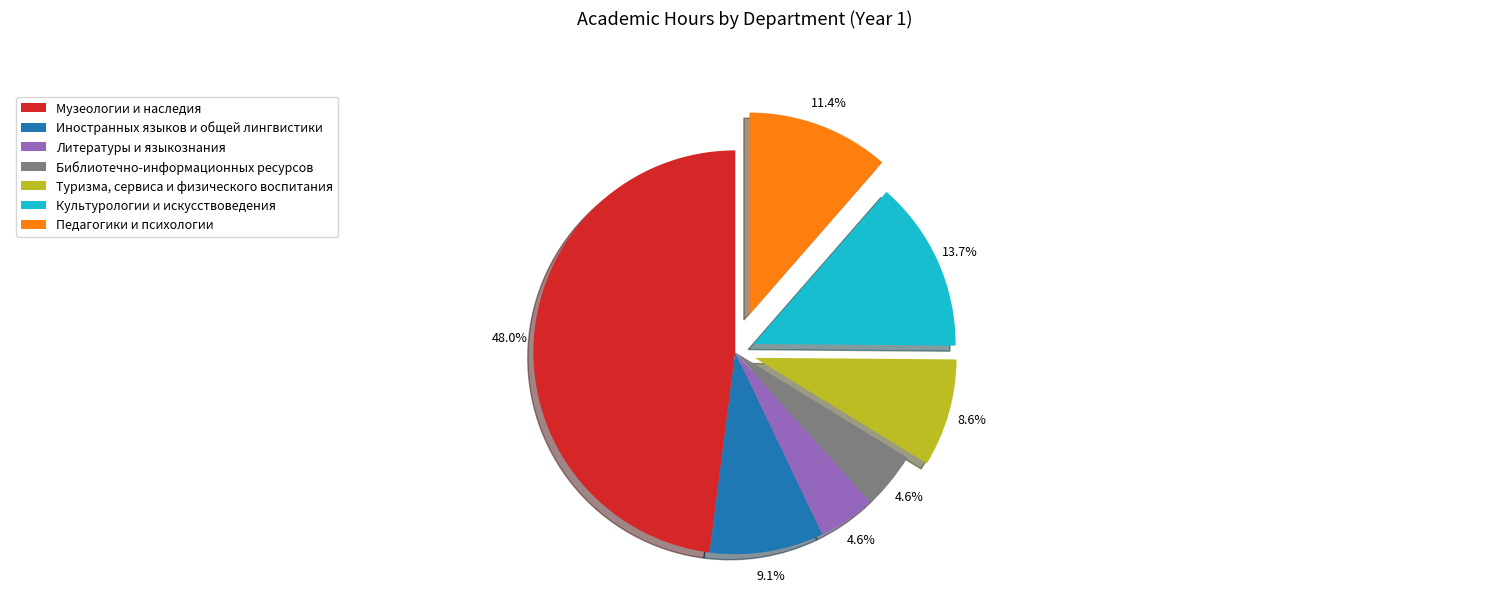

To the nearest percent, what is the difference between the largest and smallest slice percentages?

43%